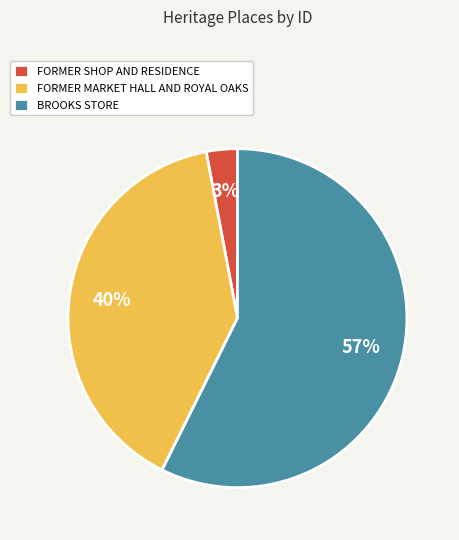

Which has a higher value, FORMER SHOP AND RESIDENCE or FORMER MARKET HALL AND ROYAL OAKS?

FORMER MARKET HALL AND ROYAL OAKS